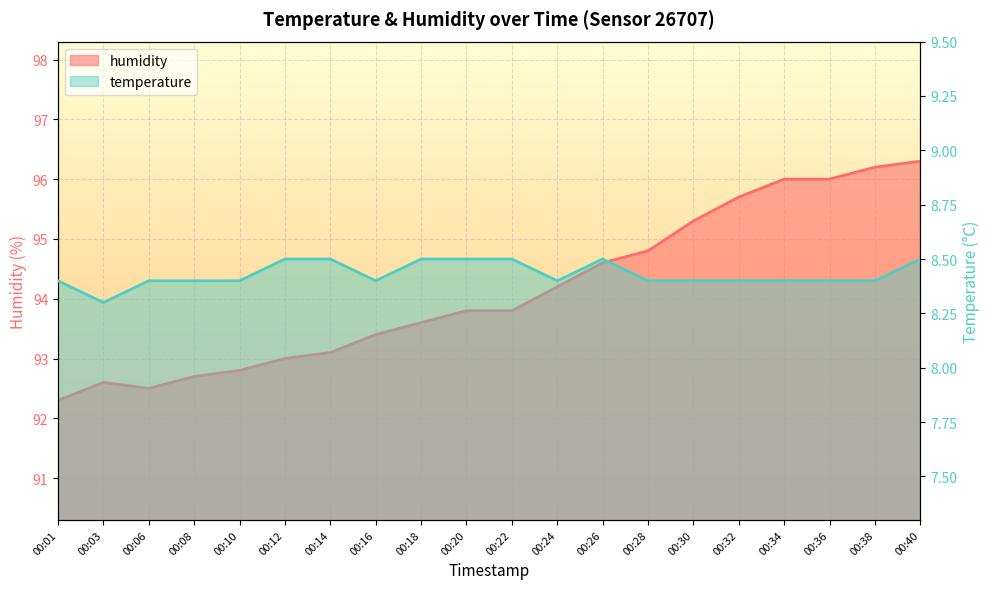

How many interior local peaks does the temperature series have?

1